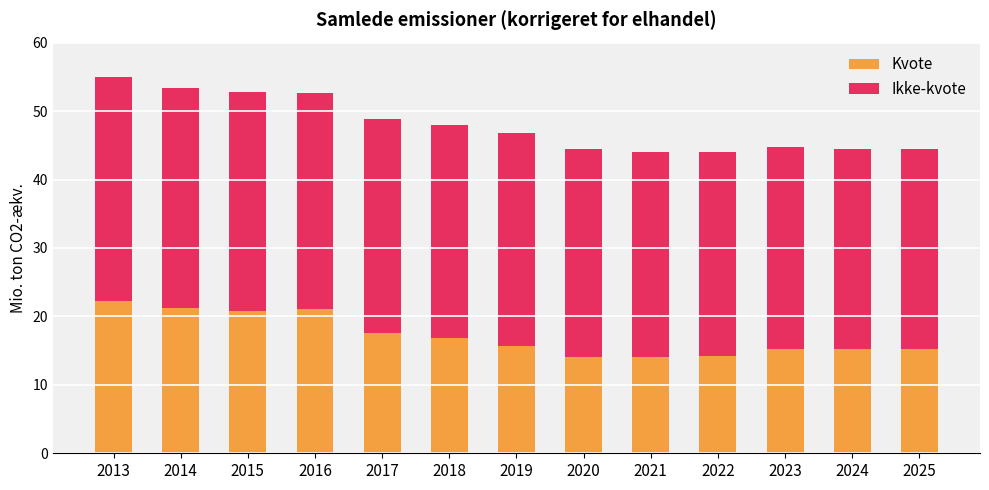

How many series are shown in this chart?

2